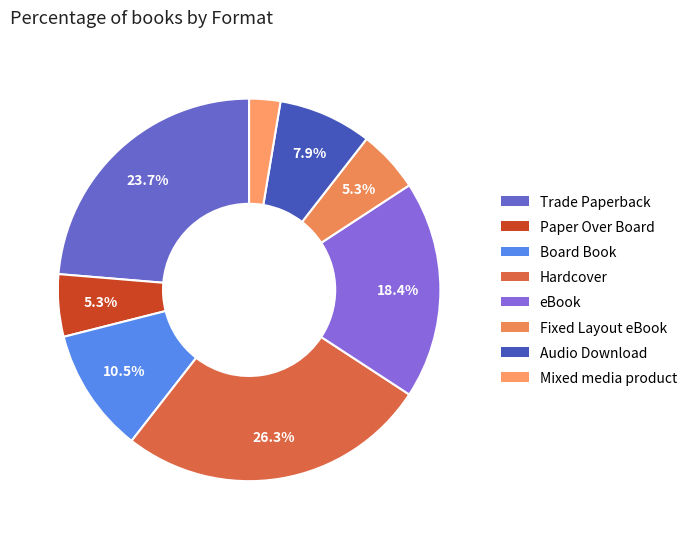

The Paper Over Board slice represents 1% of the pie. True or false?

False